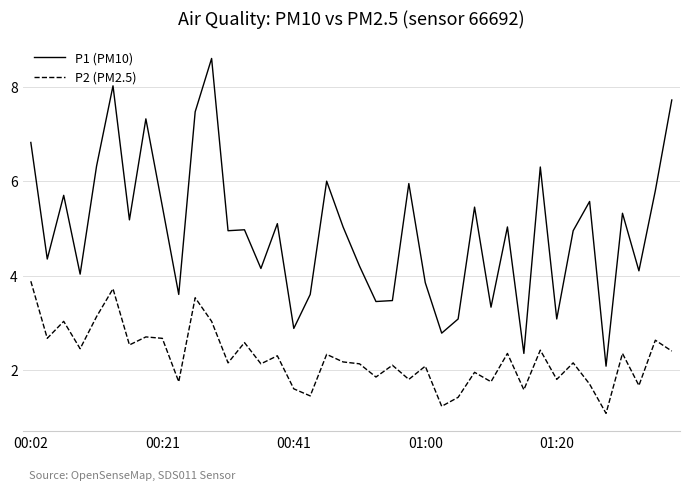

What is the maximum value for P2 (PM2.5)?

3.9